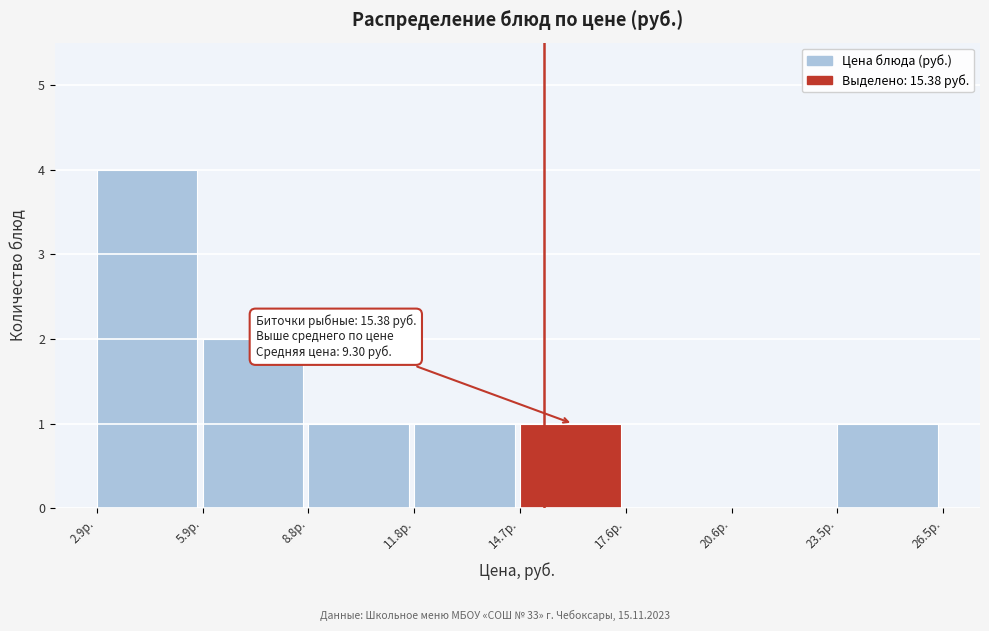

Which range on the x-axis has the tallest bar?

3.0 to 6.0